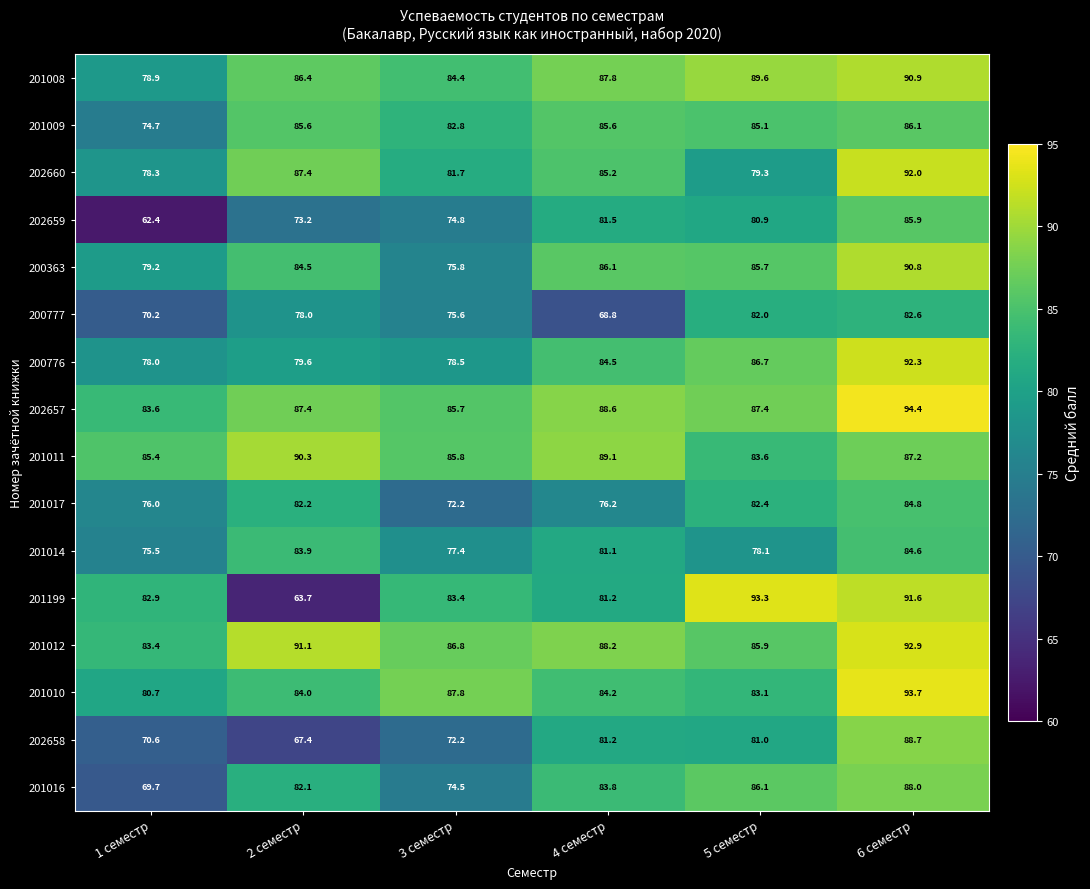

What value does the 201012 series have at 1 семестр?

83.4